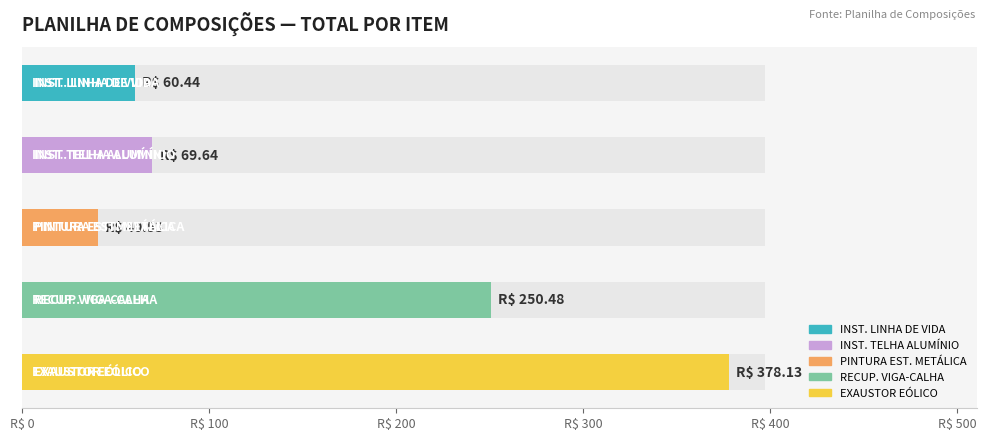

At which category is the sum across all series the highest?

EXAUSTOR EÓLICO